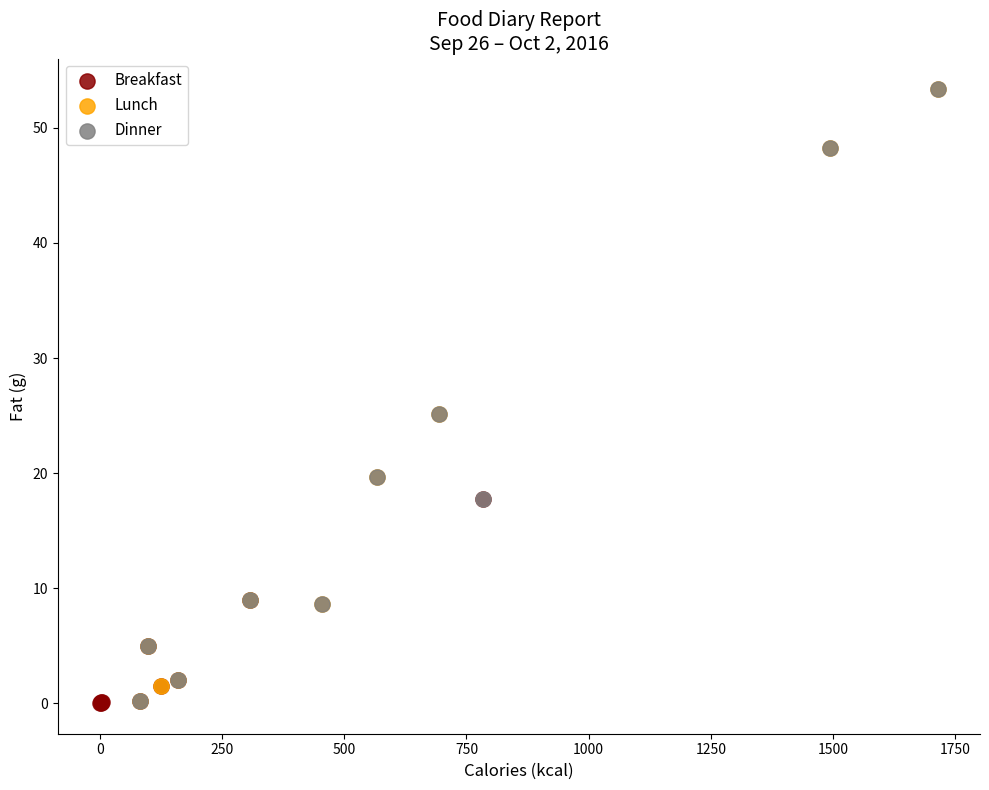

What are all the series names shown in the legend?

Breakfast, Lunch, Dinner